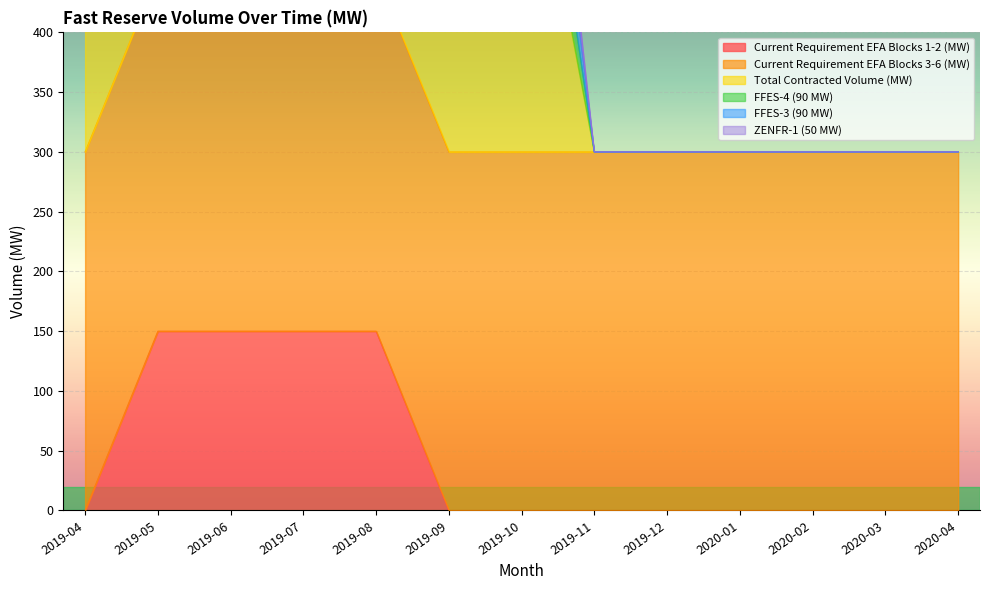

What is the total value across all series at 2019-12?

600